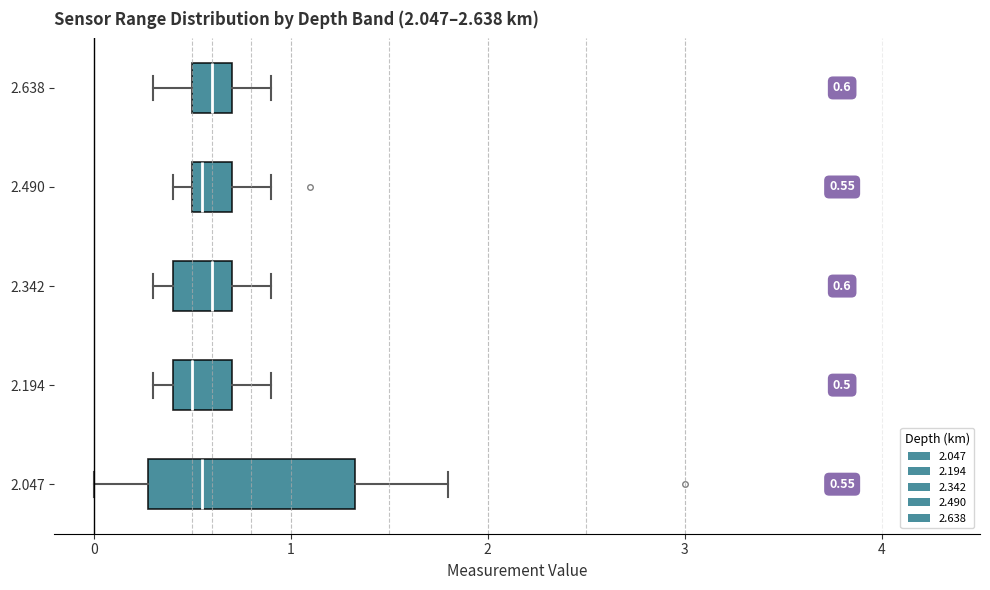

Comparing the boxes themselves (not the whiskers), which one is the widest?

2.047